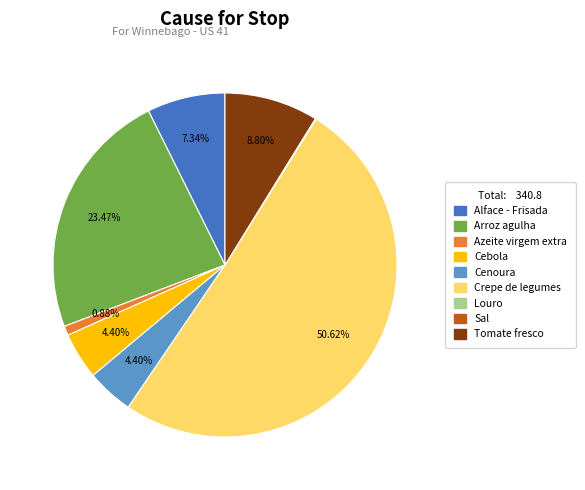

Between Arroz agulha and Tomate fresco, which is larger?

Arroz agulha